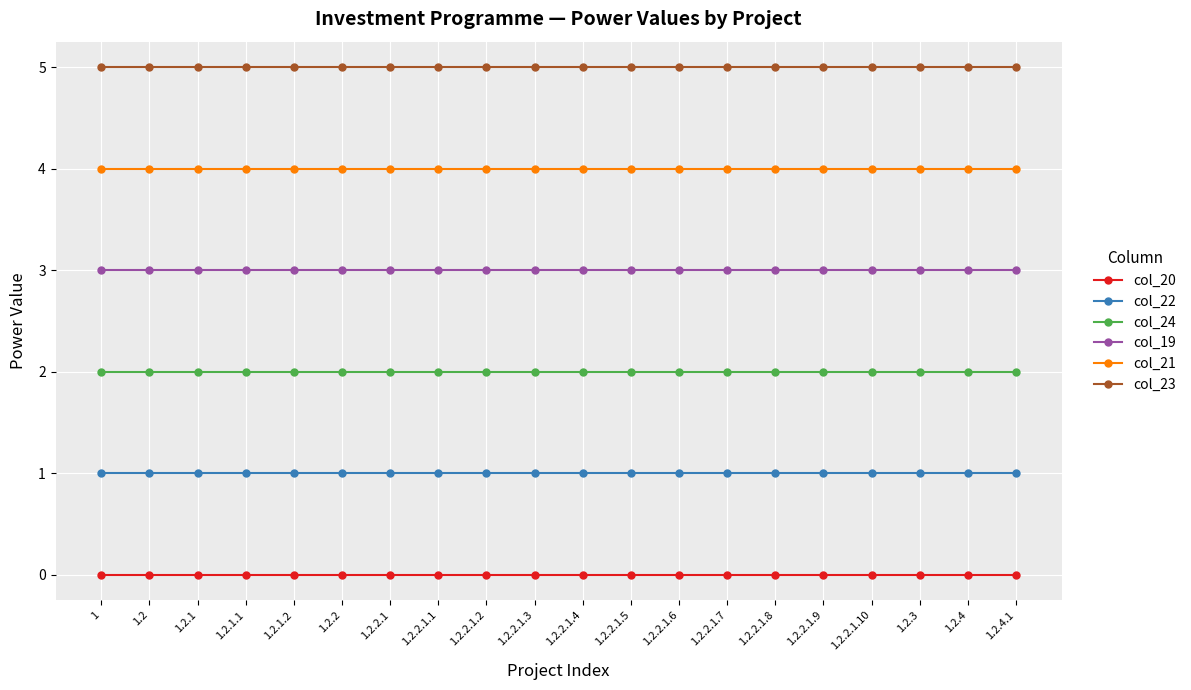

Reading left to right, transcribe all the data shown in this chart.

col_20: 0	0	0	0	0	0	0	0	0	0	0	0	0	0	0	0	0	0	0	0
col_22: 1	1	1	1	1	1	1	1	1	1	1	1	1	1	1	1	1	1	1	1
col_24: 2	2	2	2	2	2	2	2	2	2	2	2	2	2	2	2	2	2	2	2
col_19: 3	3	3	3	3	3	3	3	3	3	3	3	3	3	3	3	3	3	3	3
col_21: 4	4	4	4	4	4	4	4	4	4	4	4	4	4	4	4	4	4	4	4
col_23: 5	5	5	5	5	5	5	5	5	5	5	5	5	5	5	5	5	5	5	5